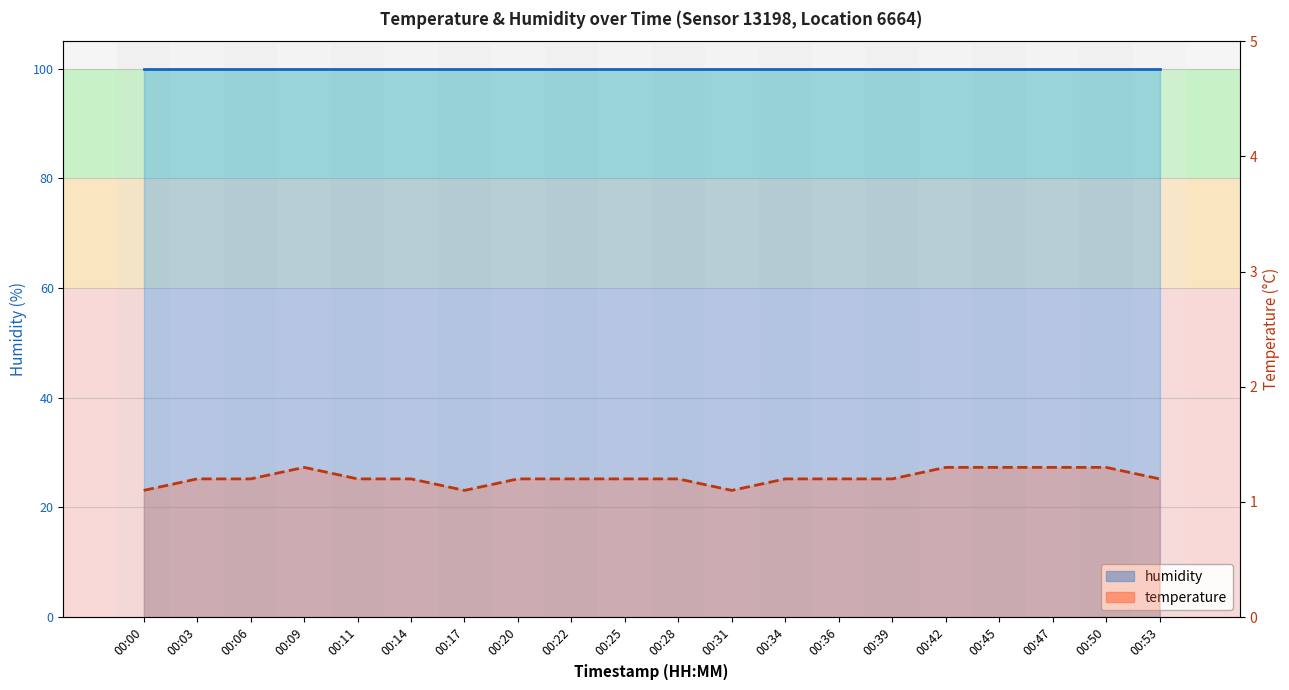

At which label is temperature line closest to 1?

00:00